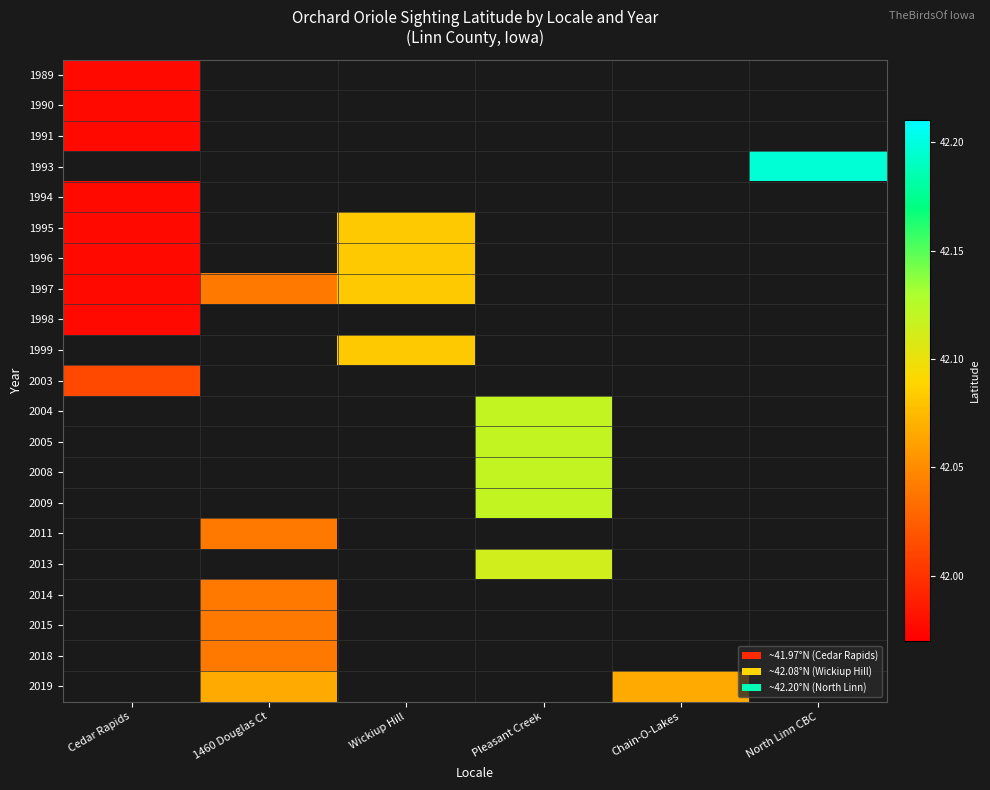

What is the maximum value shown in the chart?

42.2